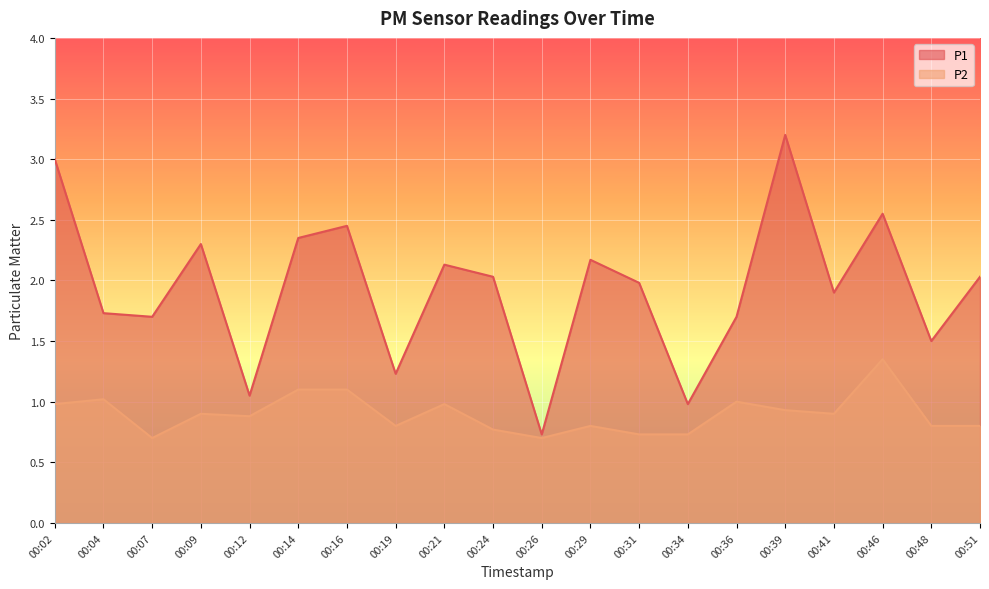

Rank the categories by P1 value from lowest to highest.

00:26, 00:34, 00:12, 00:19, 00:48, 00:07, 00:36, 00:04, 00:41, 00:31, 00:24, 00:51, 00:21, 00:29, 00:09, 00:14, 00:16, 00:46, 00:02, 00:39